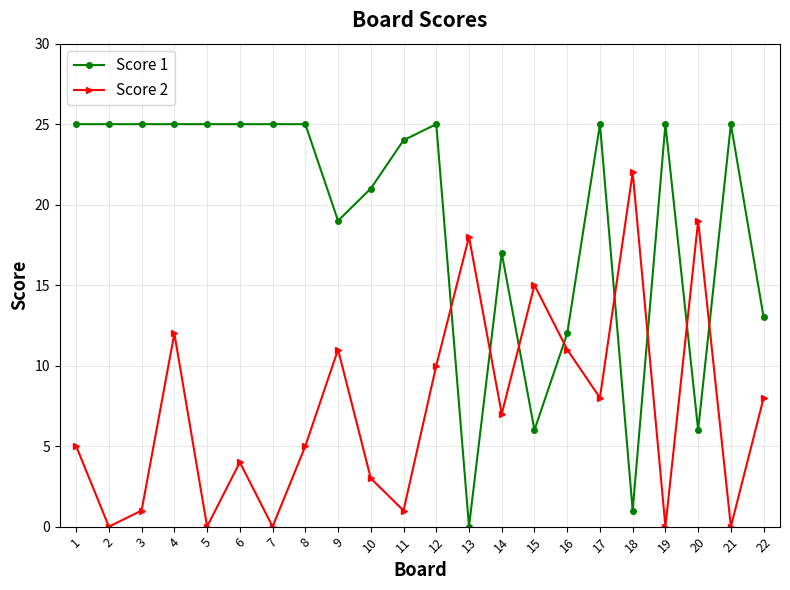

Rank the series at 9 from lowest to highest value.

Score 2, Score 1